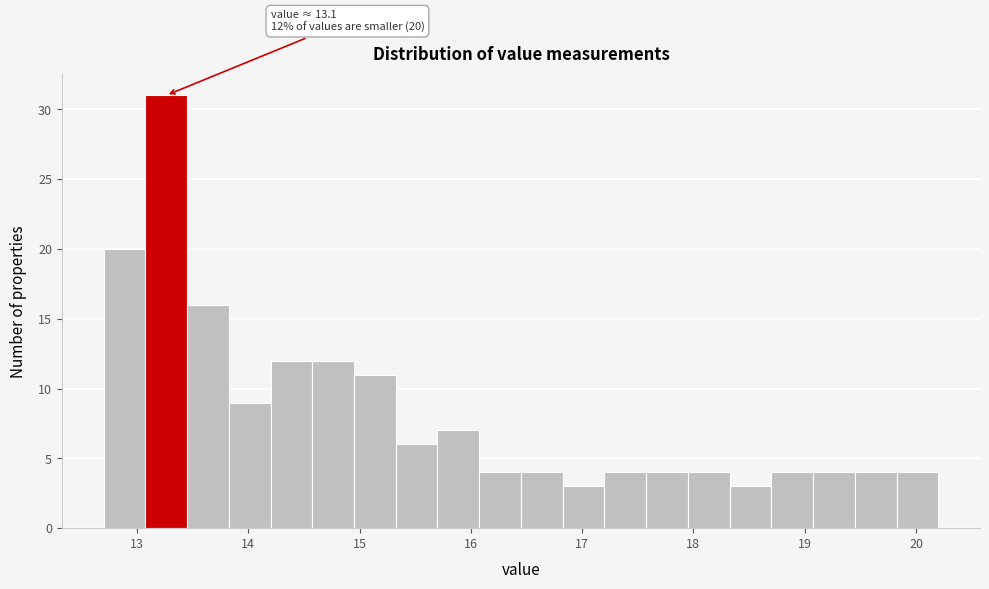

Read against the x-axis, roughly where is the centre of the tallest bar?

13.3